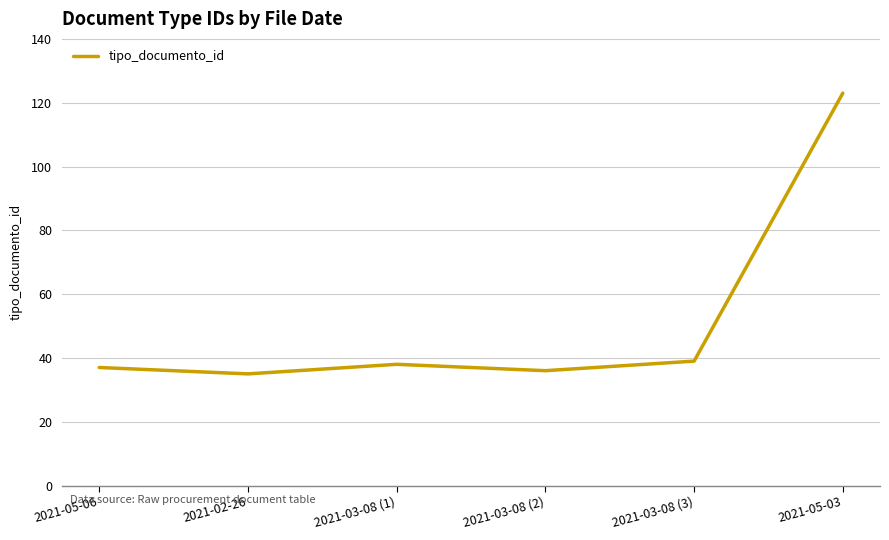

Between 2021-02-26 and 2021-05-03, which is larger?

2021-05-03